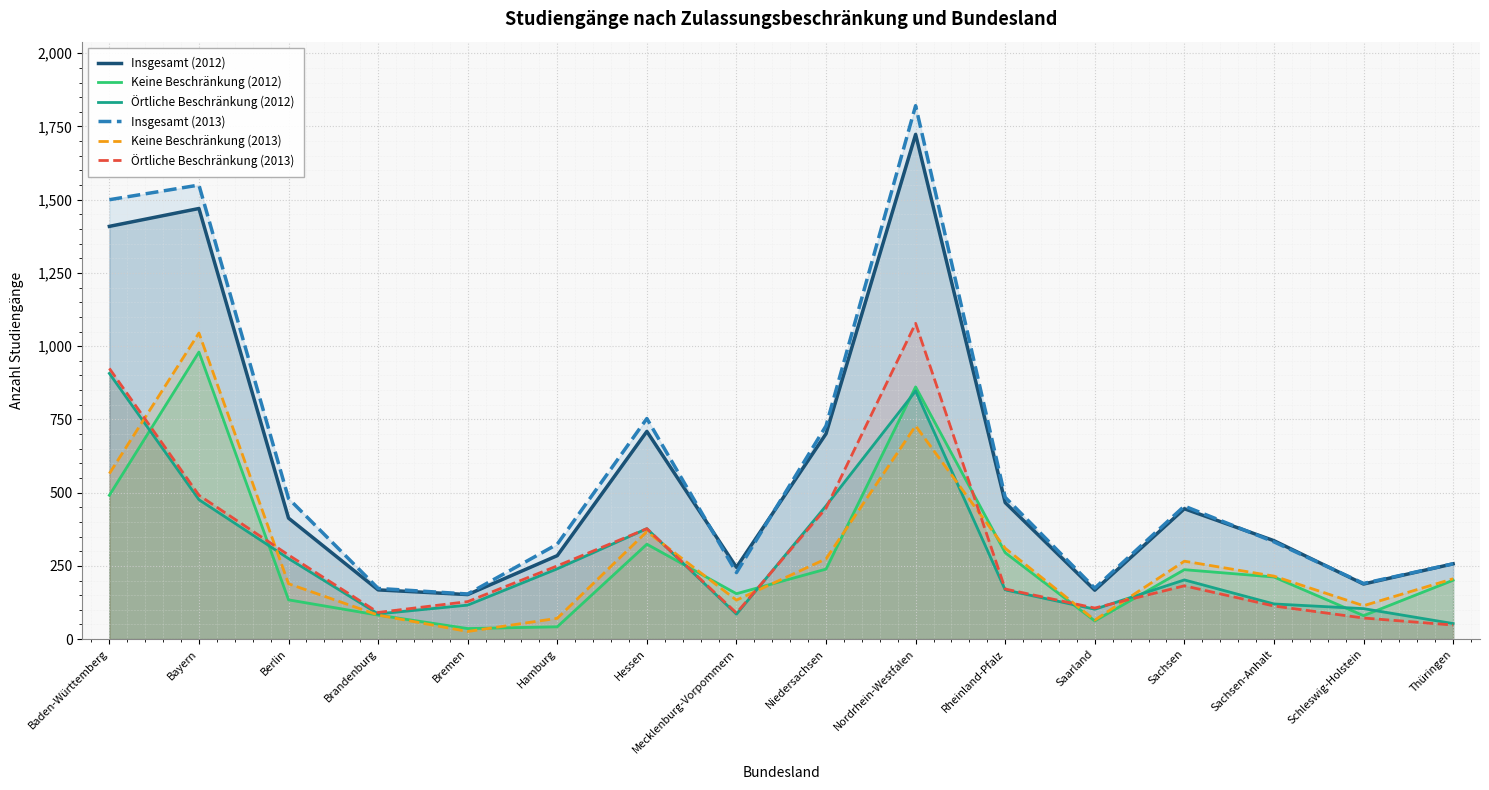

True or false: Keine Beschränkung (2013) and Insgesamt (2013) cross at least once.

False